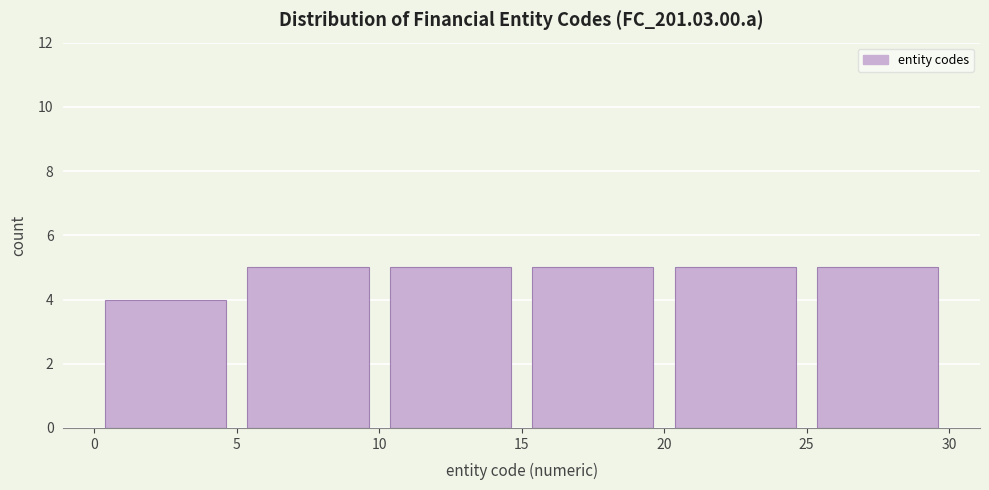

What is the height of the bar covering 25 to 30 on the x-axis? The values are not printed on the chart, so give them approximately, as read against the axis.

5